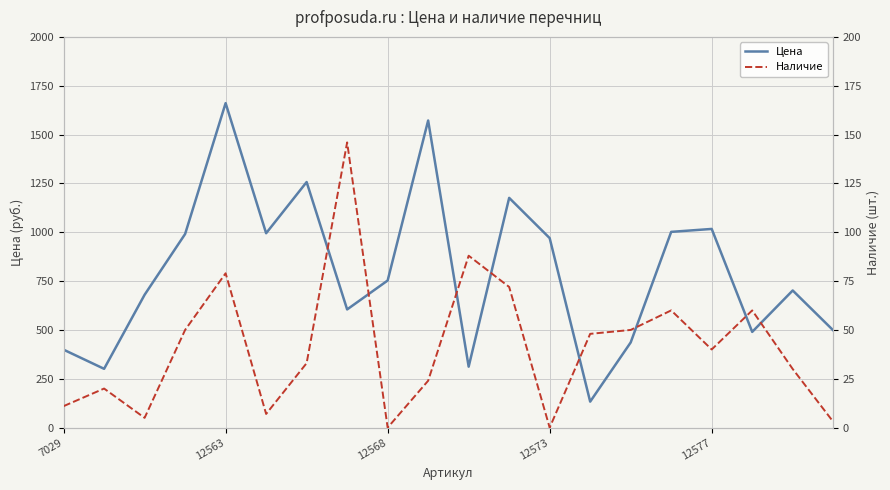

Which category has the highest value in the Цена series?

12563